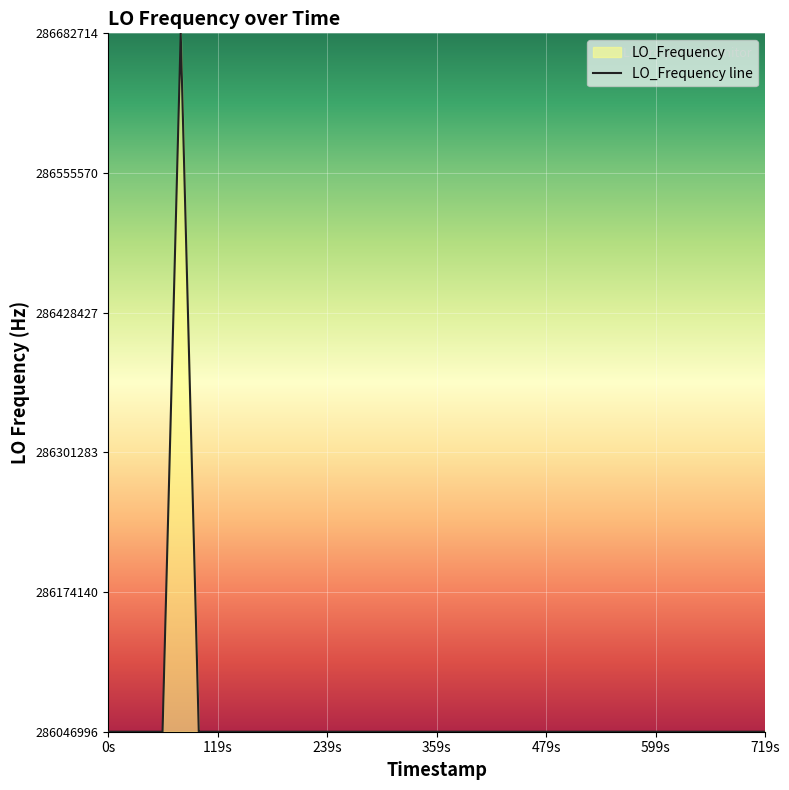

What is the maximum value shown in the chart?

286682708.7